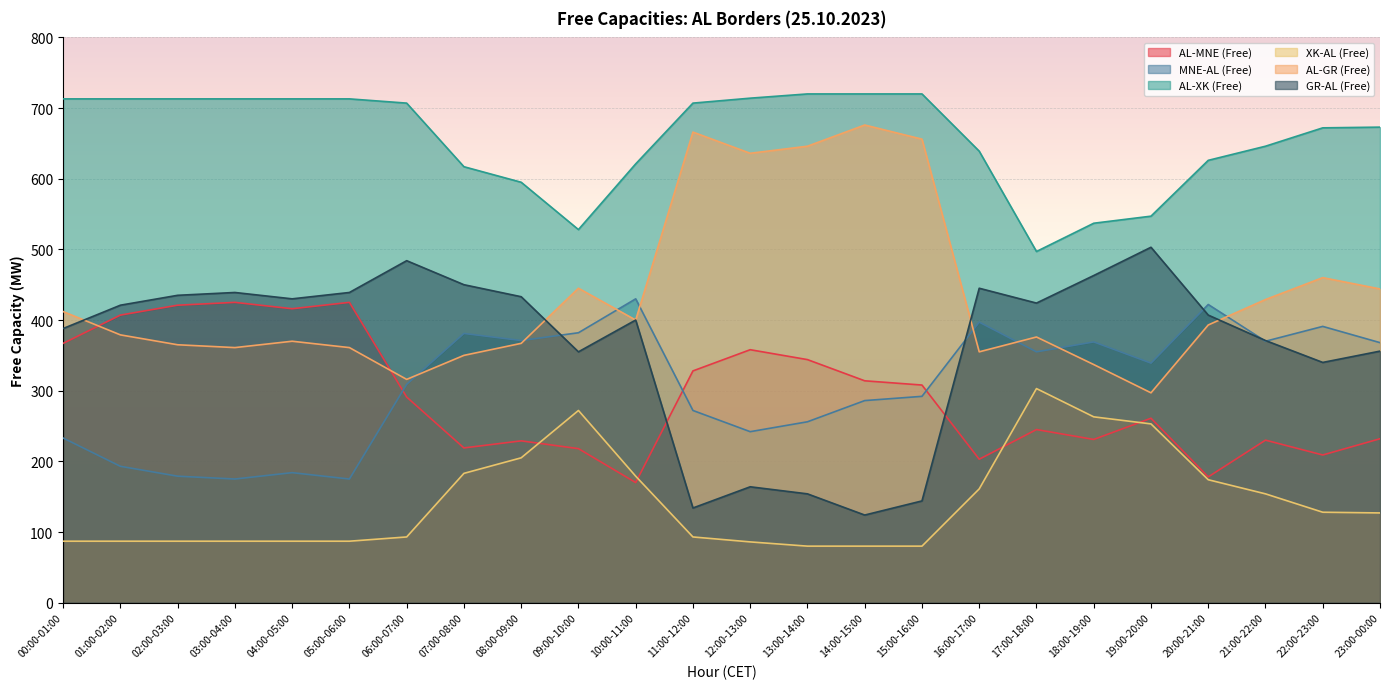

Reading right to left, transcribe all the data shown in this chart.

AL-MNE (Free): 23:00-00:00=232	22:00-23:00=209	21:00-22:00=230	20:00-21:00=178	19:00-20:00=261	18:00-19:00=231	17:00-18:00=245	16:00-17:00=203	15:00-16:00=308	14:00-15:00=314	13:00-14:00=344	12:00-13:00=358	11:00-12:00=328	10:00-11:00=170	09:00-10:00=218	08:00-09:00=229	07:00-08:00=219	06:00-07:00=291	05:00-06:00=425	04:00-05:00=416	03:00-04:00=425	02:00-03:00=421	01:00-02:00=407	00:00-01:00=367
MNE-AL (Free): 23:00-00:00=368	22:00-23:00=391	21:00-22:00=370	20:00-21:00=422	19:00-20:00=339	18:00-19:00=369	17:00-18:00=355	16:00-17:00=397	15:00-16:00=292	14:00-15:00=286	13:00-14:00=256	12:00-13:00=242	11:00-12:00=272	10:00-11:00=430	09:00-10:00=382	08:00-09:00=371	07:00-08:00=381	06:00-07:00=309	05:00-06:00=175	04:00-05:00=184	03:00-04:00=175	02:00-03:00=179	01:00-02:00=193	00:00-01:00=233
AL-XK (Free): 23:00-00:00=673	22:00-23:00=672	21:00-22:00=646	20:00-21:00=626	19:00-20:00=547	18:00-19:00=537	17:00-18:00=497	16:00-17:00=639	15:00-16:00=720	14:00-15:00=720	13:00-14:00=720	12:00-13:00=714	11:00-12:00=707	10:00-11:00=621	09:00-10:00=528	08:00-09:00=595	07:00-08:00=617	06:00-07:00=707	05:00-06:00=713	04:00-05:00=713	03:00-04:00=713	02:00-03:00=713	01:00-02:00=713	00:00-01:00=713
XK-AL (Free): 23:00-00:00=127	22:00-23:00=128	21:00-22:00=154	20:00-21:00=174	19:00-20:00=253	18:00-19:00=263	17:00-18:00=303	16:00-17:00=161	15:00-16:00=80	14:00-15:00=80	13:00-14:00=80	12:00-13:00=86	11:00-12:00=93	10:00-11:00=179	09:00-10:00=272	08:00-09:00=205	07:00-08:00=183	06:00-07:00=93	05:00-06:00=87	04:00-05:00=87	03:00-04:00=87	02:00-03:00=87	01:00-02:00=87	00:00-01:00=87
AL-GR (Free): 23:00-00:00=444	22:00-23:00=460	21:00-22:00=429	20:00-21:00=393	19:00-20:00=297	18:00-19:00=337	17:00-18:00=376	16:00-17:00=355	15:00-16:00=656	14:00-15:00=676	13:00-14:00=646	12:00-13:00=636	11:00-12:00=666	10:00-11:00=400	09:00-10:00=445	08:00-09:00=367	07:00-08:00=350	06:00-07:00=316	05:00-06:00=361	04:00-05:00=370	03:00-04:00=361	02:00-03:00=365	01:00-02:00=379	00:00-01:00=412
GR-AL (Free): 23:00-00:00=356	22:00-23:00=340	21:00-22:00=371	20:00-21:00=407	19:00-20:00=503	18:00-19:00=463	17:00-18:00=424	16:00-17:00=445	15:00-16:00=144	14:00-15:00=124	13:00-14:00=154	12:00-13:00=164	11:00-12:00=134	10:00-11:00=400	09:00-10:00=355	08:00-09:00=433	07:00-08:00=450	06:00-07:00=484	05:00-06:00=439	04:00-05:00=430	03:00-04:00=439	02:00-03:00=435	01:00-02:00=421	00:00-01:00=388